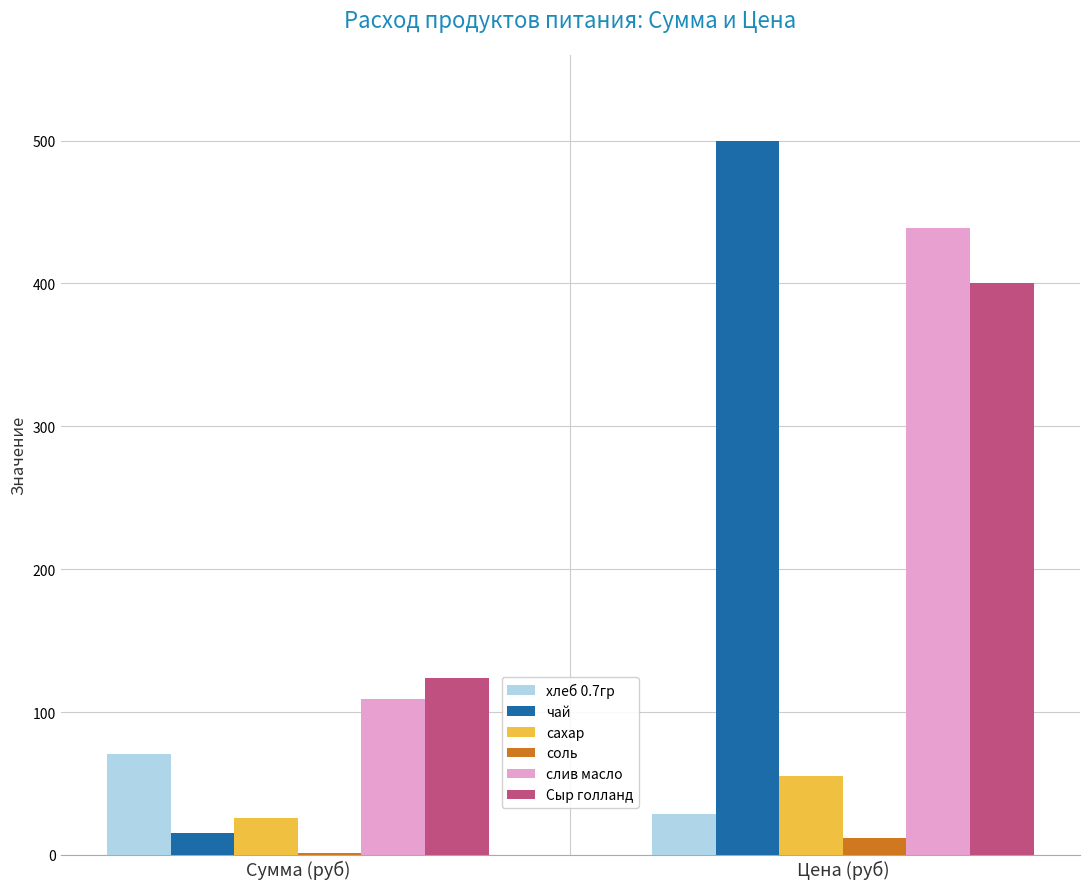

What is the spread (max minus min) of values at Цена (руб)?

488.0